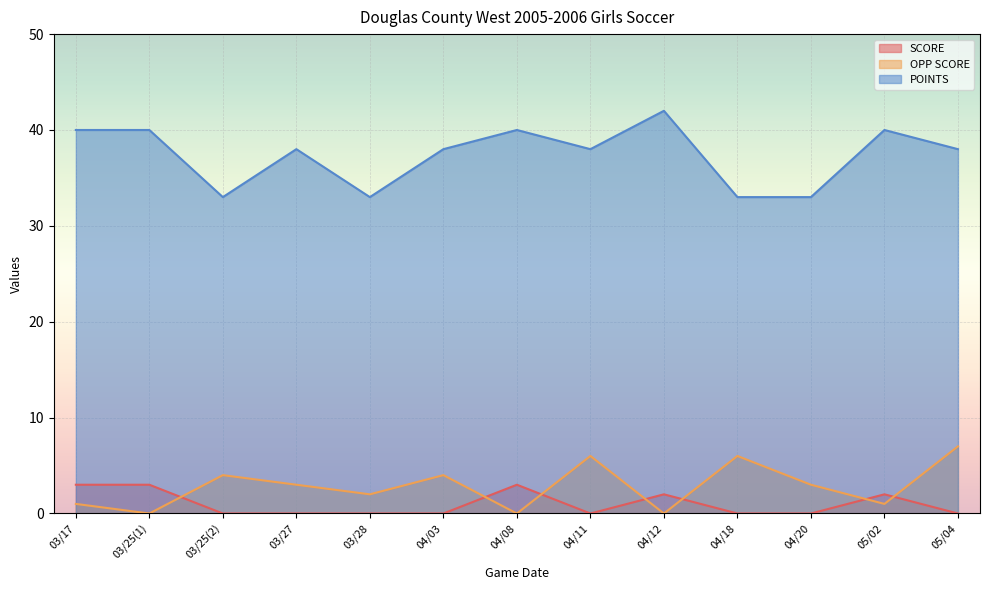

Is it true that OPP SCORE equals 3 at 04/20?

True